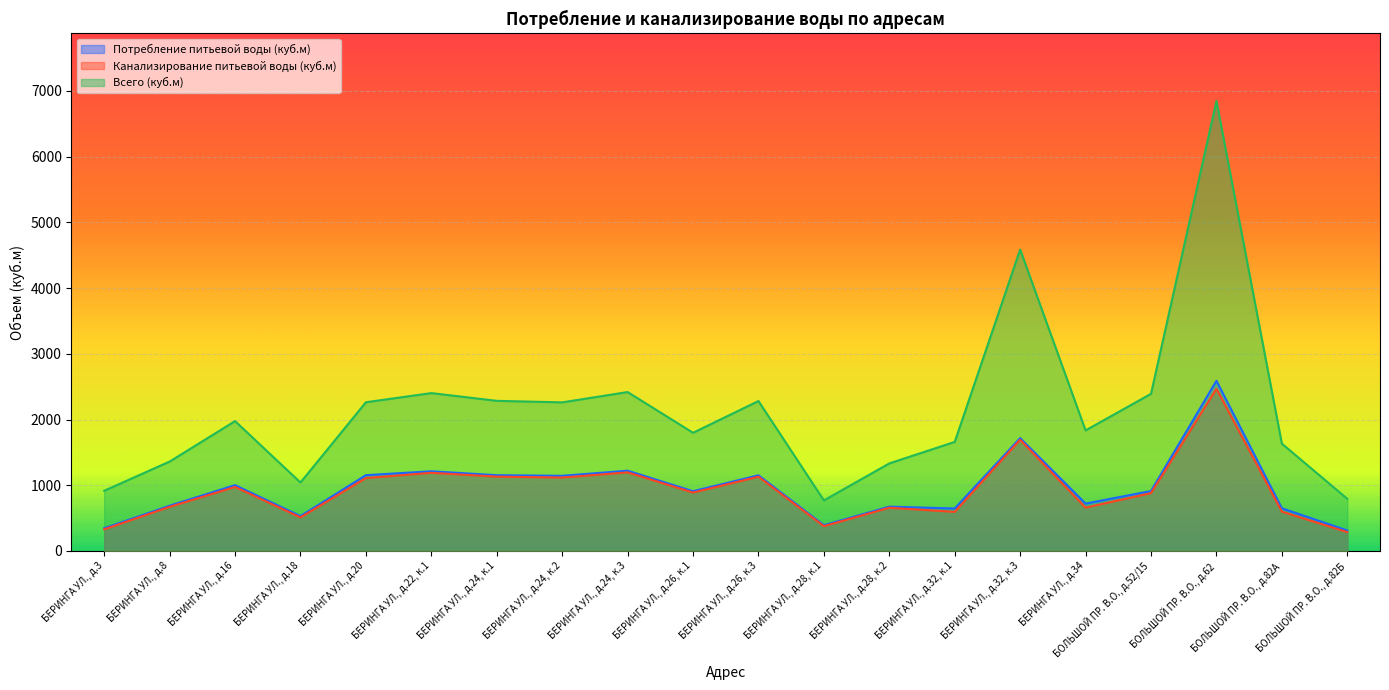

What is the label of the 9th point from the left?

БЕРИНГА УЛ., д.24, к.3